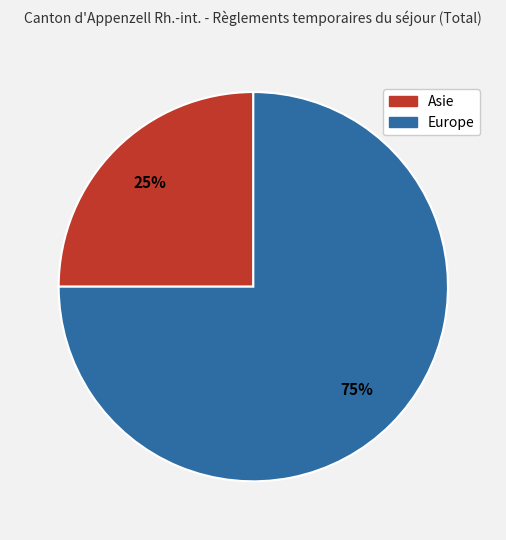

Which category accounts for the majority?

Europe